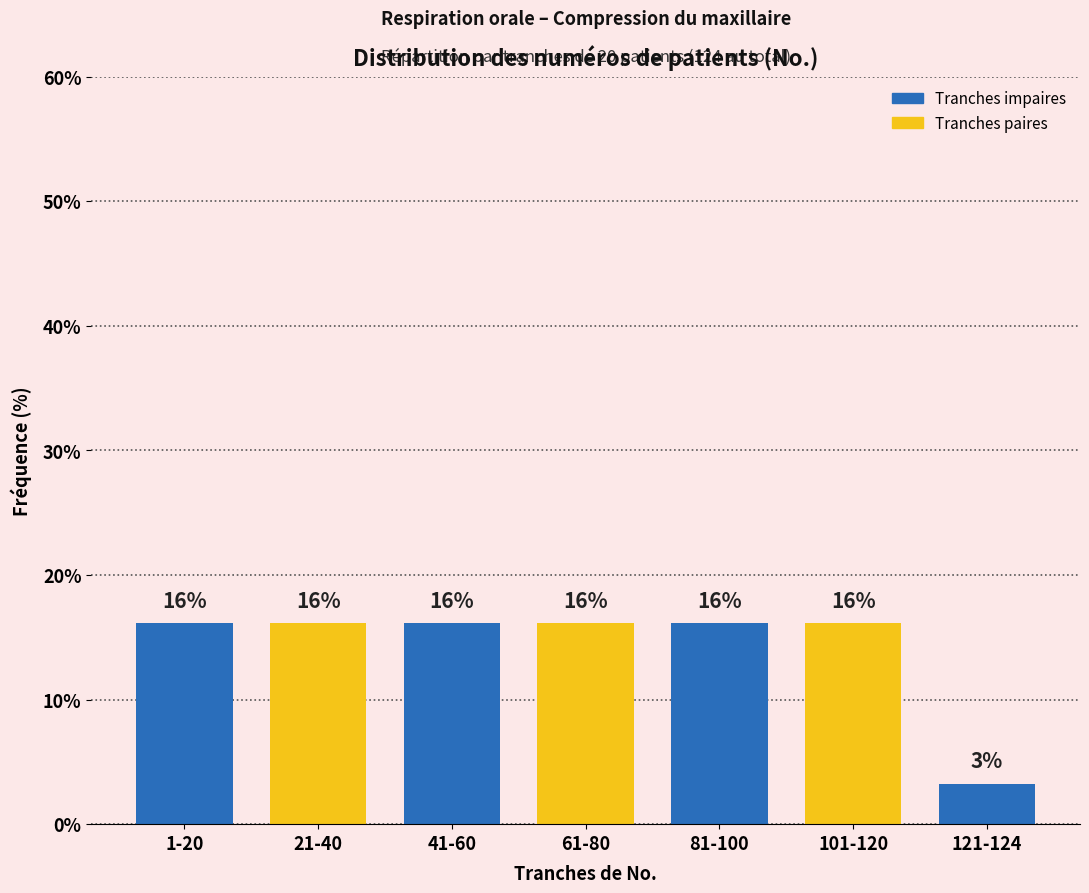

Does the chart contain any negative values?

No